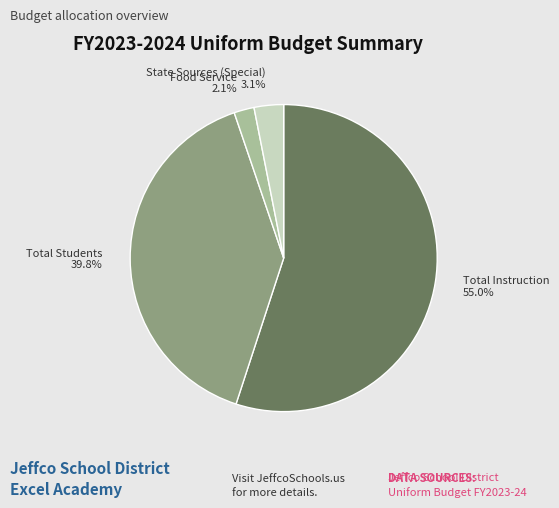

How many slices are in this pie chart?

4